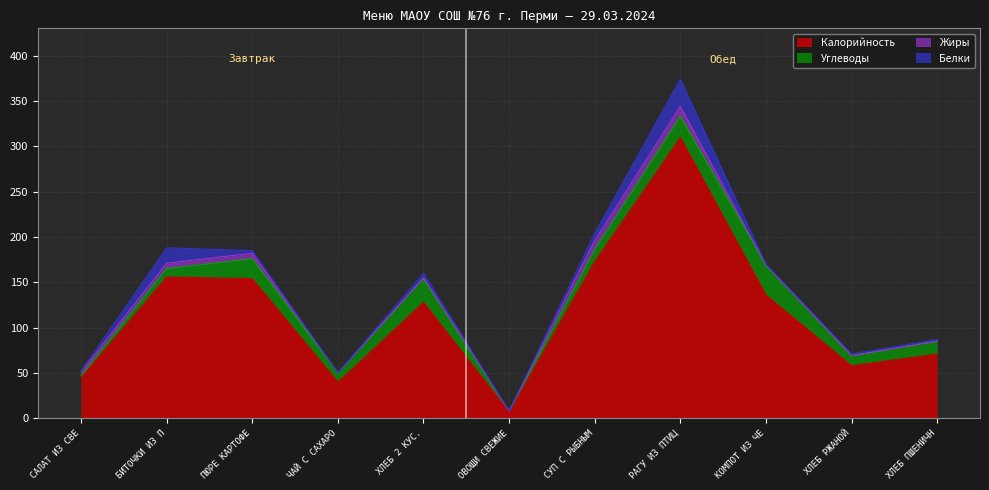

Reading right to left, list all the values displayed in this chart.

Калорийность: ХЛЕБ ПШЕНИЧНЫЙ=71	ХЛЕБ РЖАНОЙ=58	КОМПОТ ИЗ ЧЕРНОСЛИВА=136	РАГУ ИЗ ПТИЦЫ=310	СУП С РЫБНЫМИ КОНСЕРВАМИ.=173	ОВОЩИ СВЕЖИЕ=7	ХЛЕБ 2 КУС.=128	ЧАЙ С САХАРОМ=40	ПЮРЕ КАРТОФЕЛЬНОЕ=154	БИТОЧКИ ИЗ ПТИЦЫ=156	САЛАТ ИЗ СВЕЖИХ ПОМИДОРОВ.=45
Белки: ХЛЕБ ПШЕНИЧНЫЙ=2	ХЛЕБ РЖАНОЙ=2	КОМПОТ ИЗ ЧЕРНОСЛИВА=1	РАГУ ИЗ ПТИЦЫ=30	СУП С РЫБНЫМИ КОНСЕРВАМИ.=8	ОВОЩИ СВЕЖИЕ=0	ХЛЕБ 2 КУС.=5	ЧАЙ С САХАРОМ=0	ПЮРЕ КАРТОФЕЛЬНОЕ=3	БИТОЧКИ ИЗ ПТИЦЫ=17	САЛАТ ИЗ СВЕЖИХ ПОМИДОРОВ.=1
Жиры: ХЛЕБ ПШЕНИЧНЫЙ=0	ХЛЕБ РЖАНОЙ=0	КОМПОТ ИЗ ЧЕРНОСЛИВА=0	РАГУ ИЗ ПТИЦЫ=11	СУП С РЫБНЫМИ КОНСЕРВАМИ.=10	ОВОЩИ СВЕЖИЕ=0	ХЛЕБ 2 КУС.=1	ЧАЙ С САХАРОМ=0	ПЮРЕ КАРТОФЕЛЬНОЕ=6	БИТОЧКИ ИЗ ПТИЦЫ=6	САЛАТ ИЗ СВЕЖИХ ПОМИДОРОВ.=4
Углеводы: ХЛЕБ ПШЕНИЧНЫЙ=14	ХЛЕБ РЖАНОЙ=11	КОМПОТ ИЗ ЧЕРНОСЛИВА=33	РАГУ ИЗ ПТИЦЫ=23	СУП С РЫБНЫМИ КОНСЕРВАМИ.=13	ОВОЩИ СВЕЖИЕ=1	ХЛЕБ 2 КУС.=26	ЧАЙ С САХАРОМ=10	ПЮРЕ КАРТОФЕЛЬНОЕ=22	БИТОЧКИ ИЗ ПТИЦЫ=9	САЛАТ ИЗ СВЕЖИХ ПОМИДОРОВ.=2